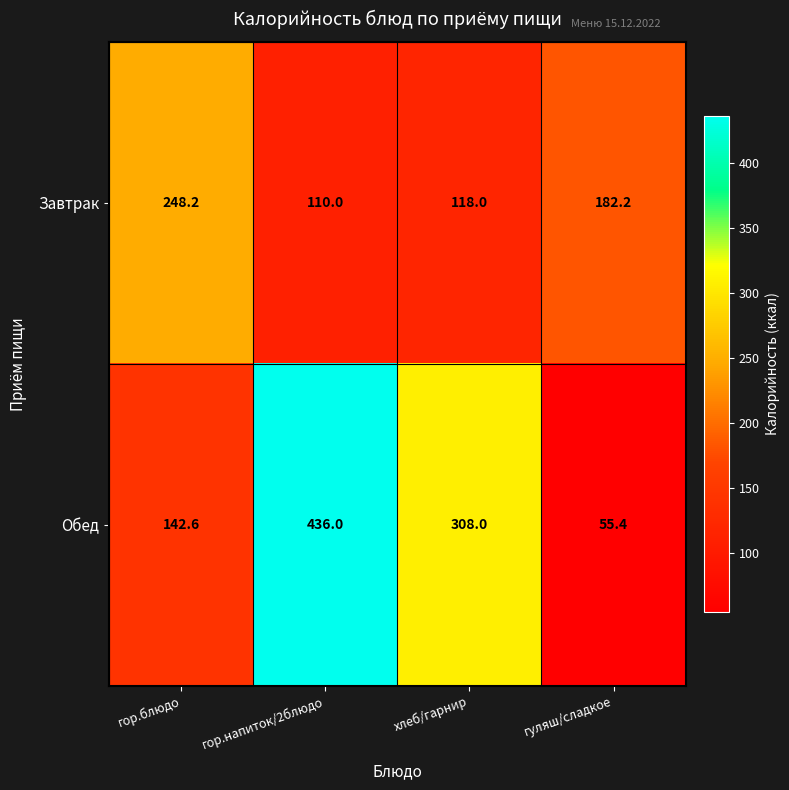

Reading right to left, list all the values displayed in this chart.

Завтрак: гуляш/сладкое=182.2	хлеб/гарнир=118.0	гор.напиток/2блюдо=110.0	гор.блюдо=248.2
Обед: гуляш/сладкое=55.4	хлеб/гарнир=308.0	гор.напиток/2блюдо=436.0	гор.блюдо=142.6